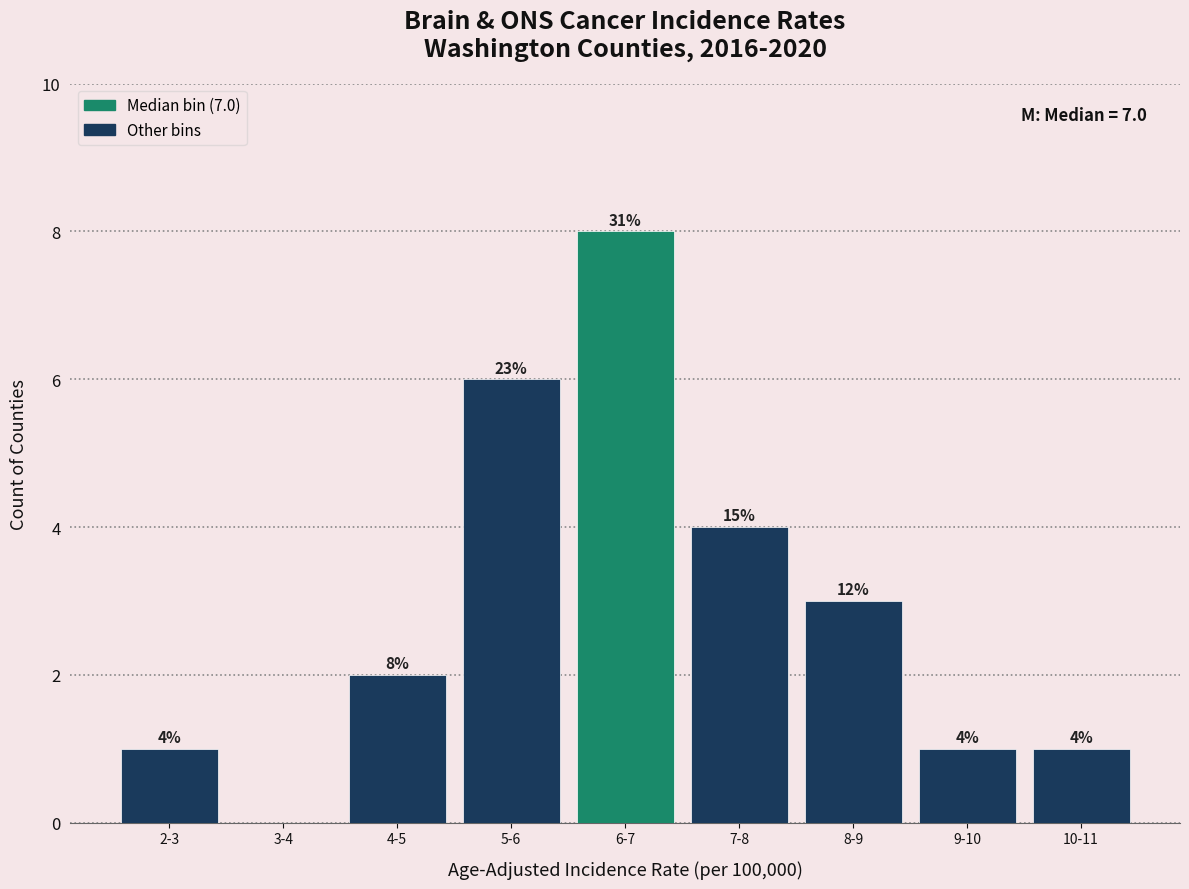

Reading left to right, list all the values displayed in this chart.

2-3=1	3-4=0	4-5=2	5-6=6	6-7=8	7-8=4	8-9=3	9-10=1	10-11=1